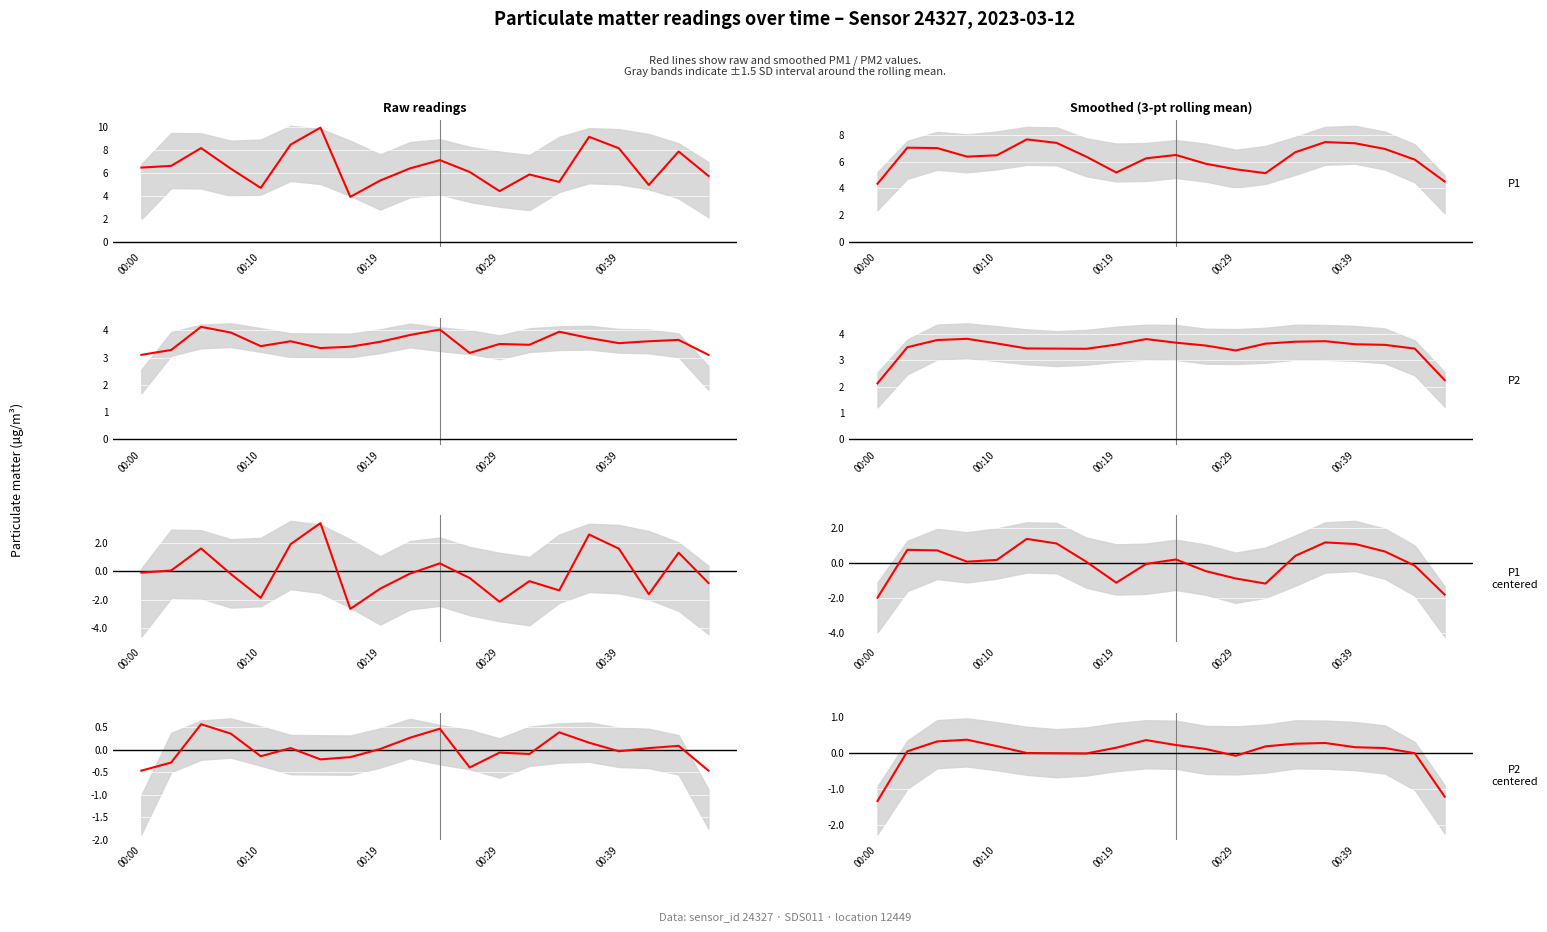

Rank the series at 7 from lowest to highest value.

P2 centered, P1 centered, P2, P1